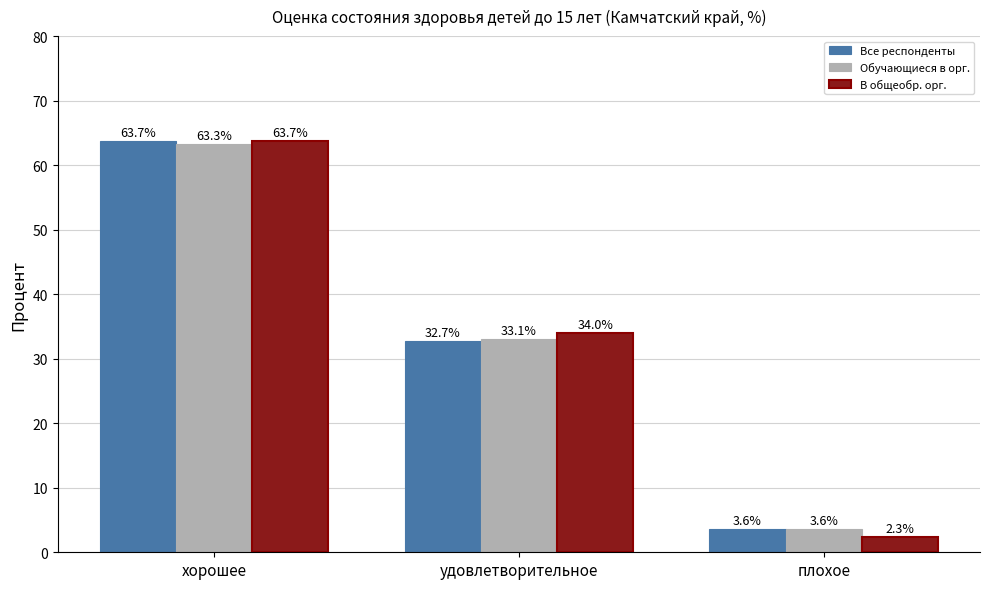

At which category is the sum across all series the highest?

хорошее